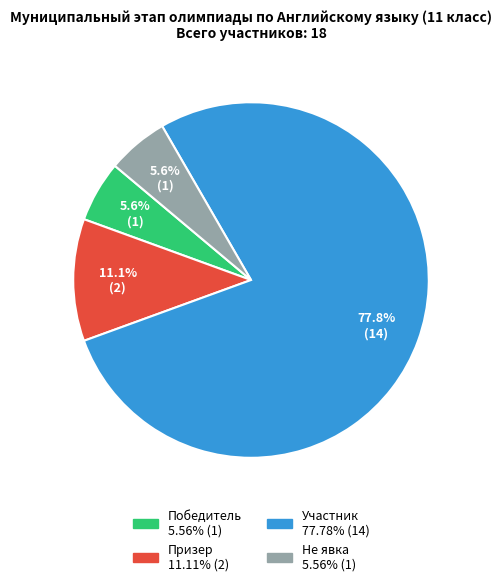

To the nearest percent, what is the combined percentage of Призер and Участник?

89%